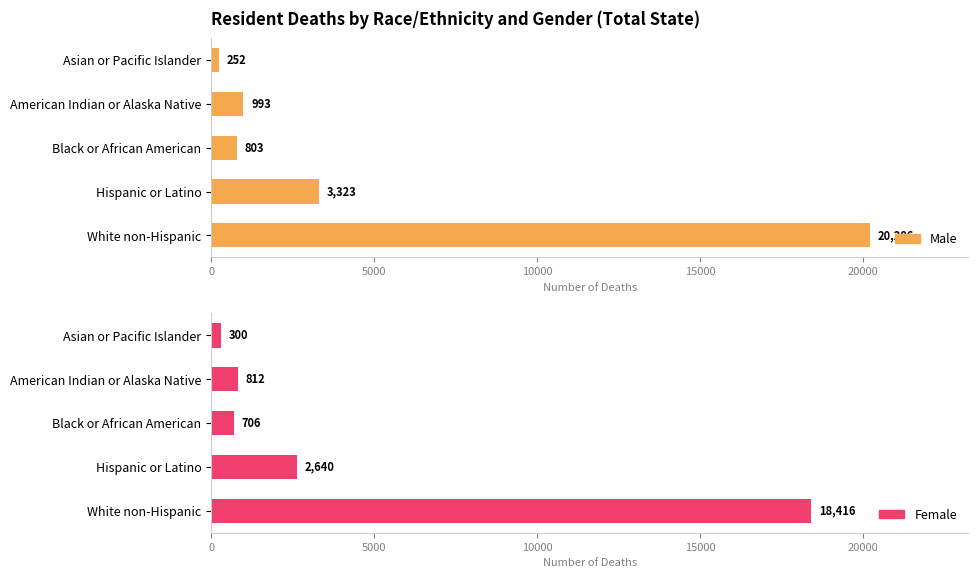

At Black or African American, list the series in order from smallest to largest.

Female, Male